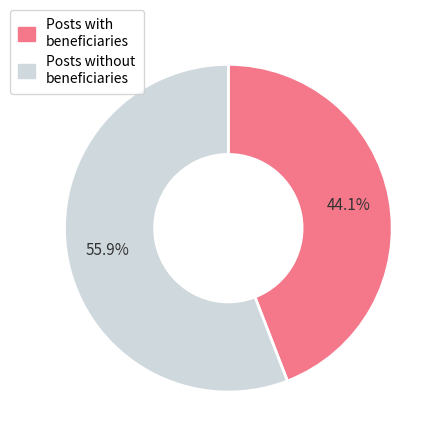

Is there any slice that represents more than half of the pie?

Yes